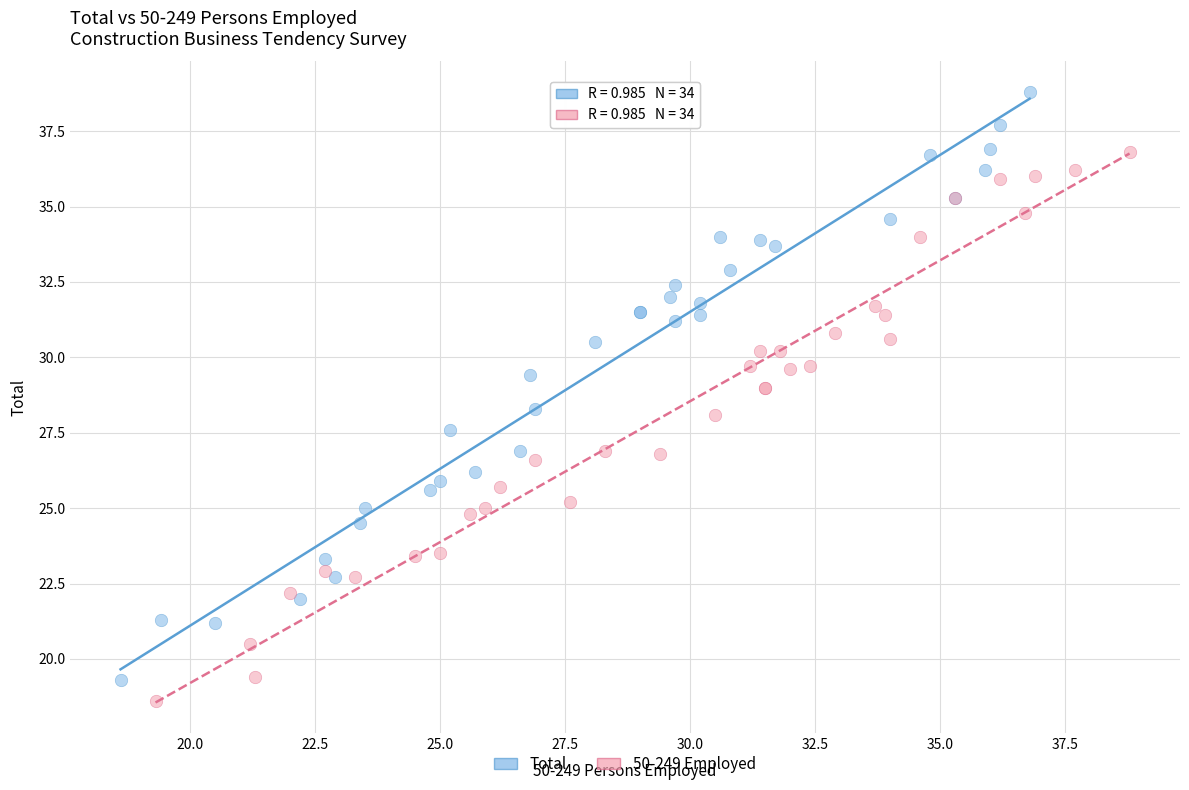

Which series has the largest Y range (max minus min)?

Total